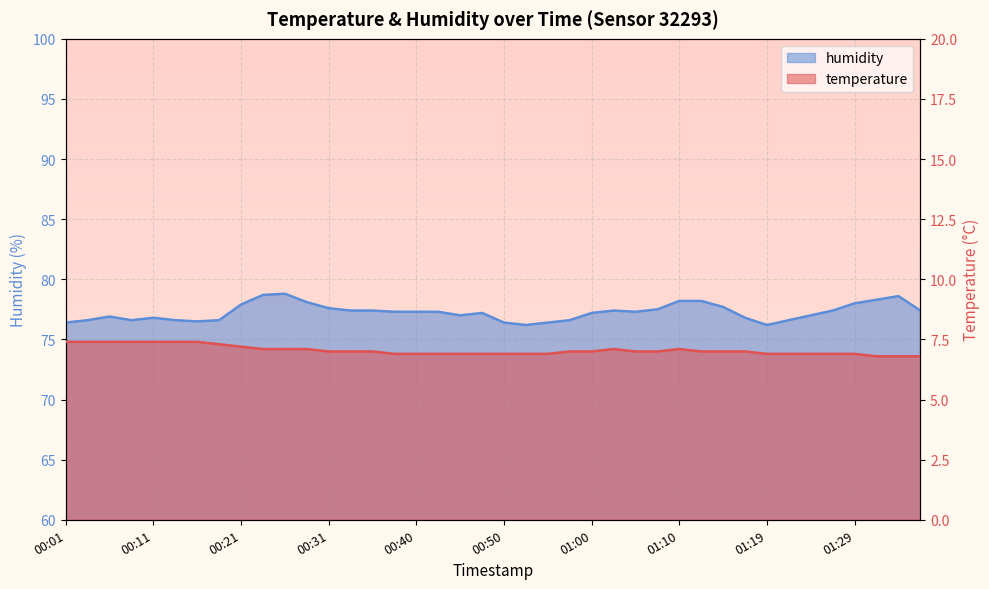

At which category does the chart reach its peak across all series?

00:26